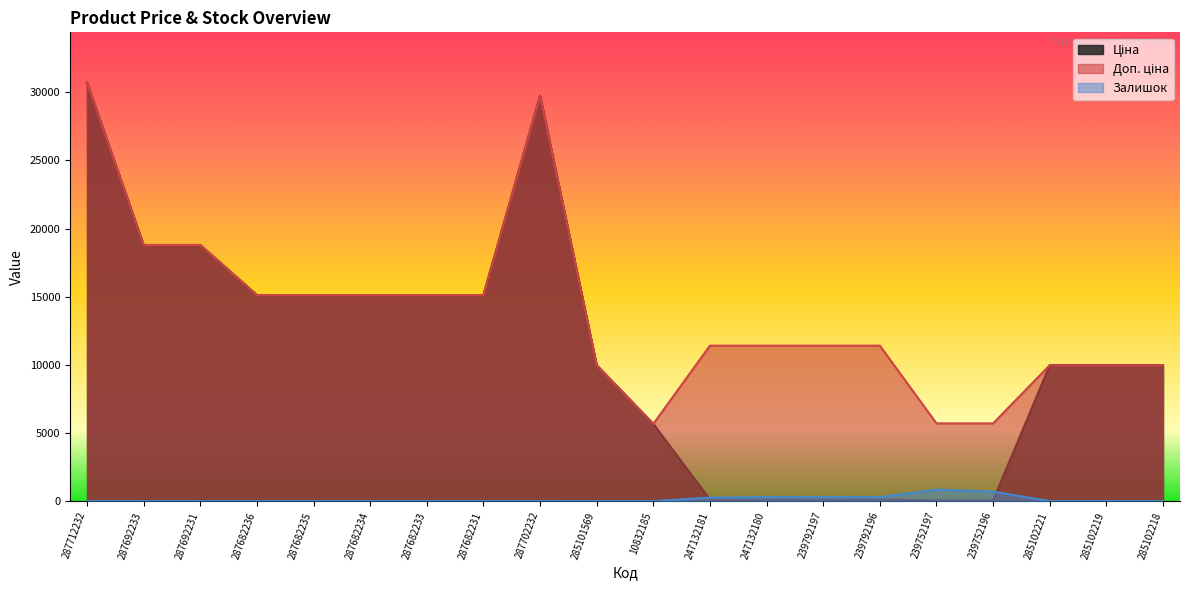

How many interior local valleys does the Доп. ціна series have?

1